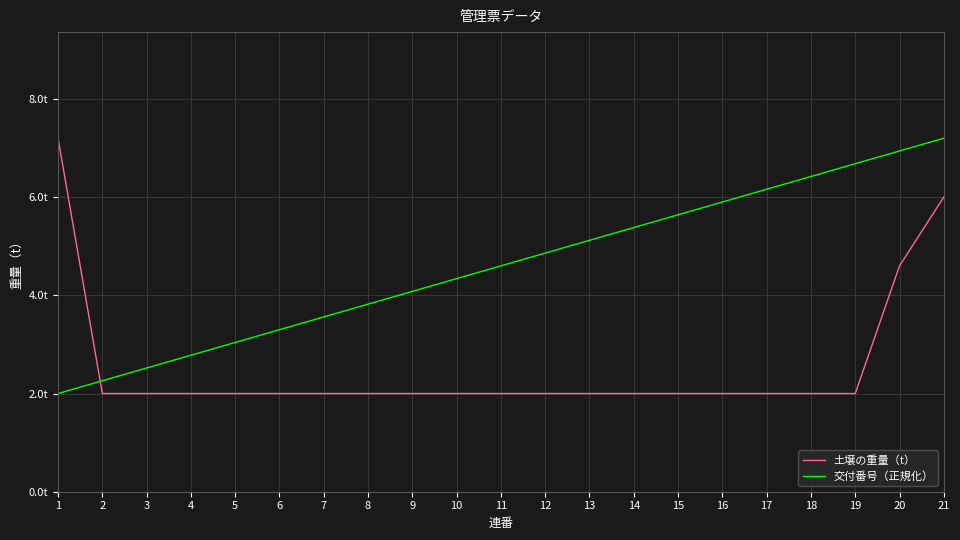

Is the value of 土壌の重量（t） at 4 greater than the value of 交付番号（正規化） at 10?

No